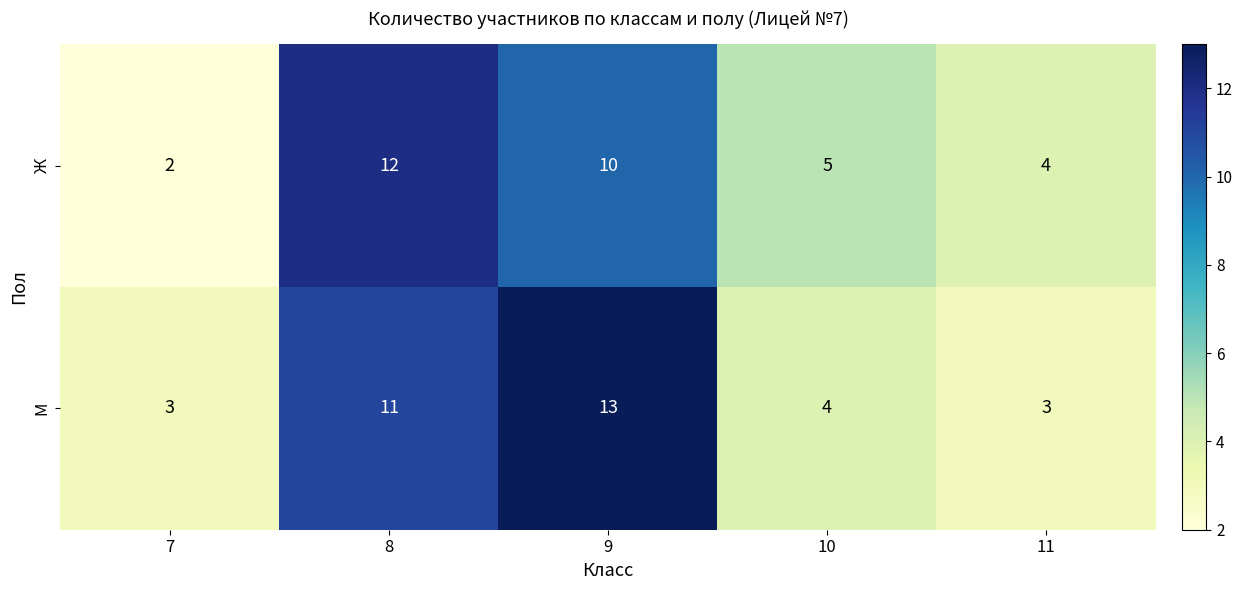

What is the total value across all series at 10?

9